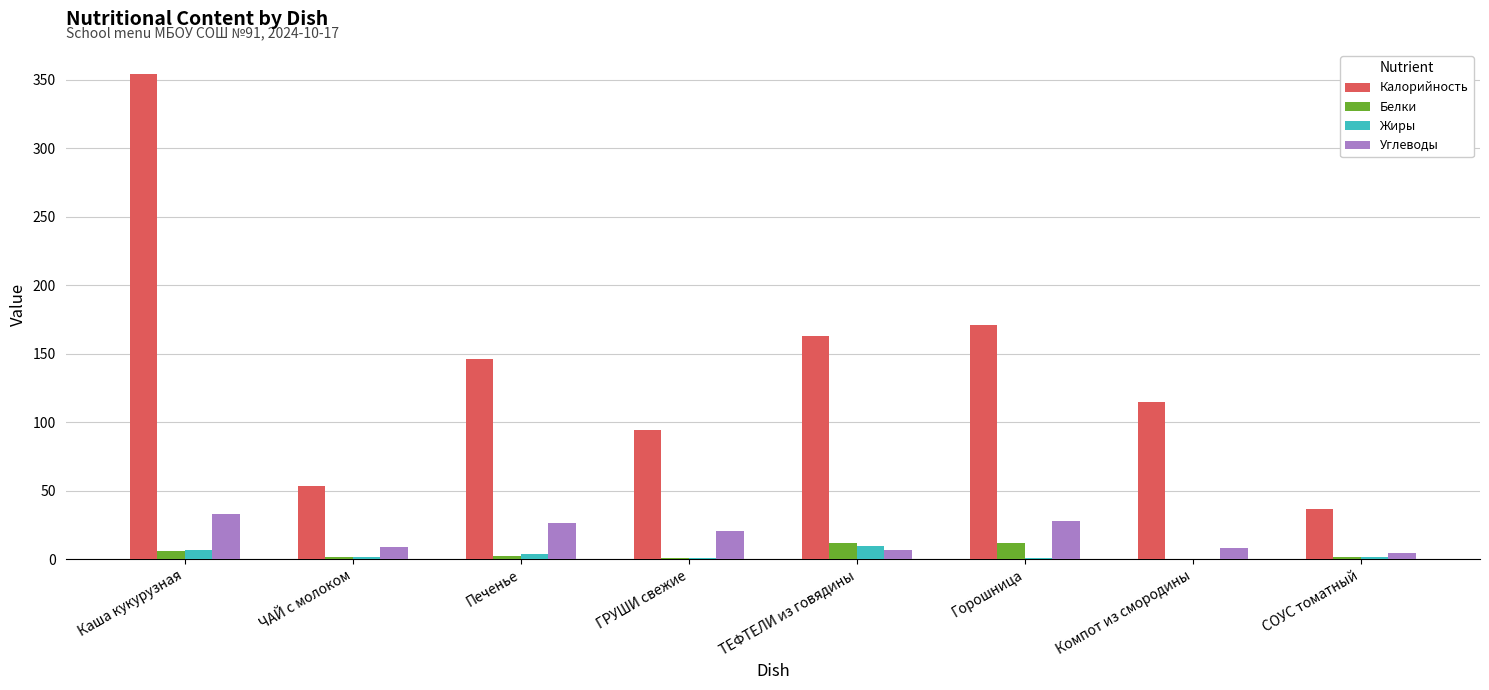

At which label is Углеводы closest to 18?

ГРУШИ свежие